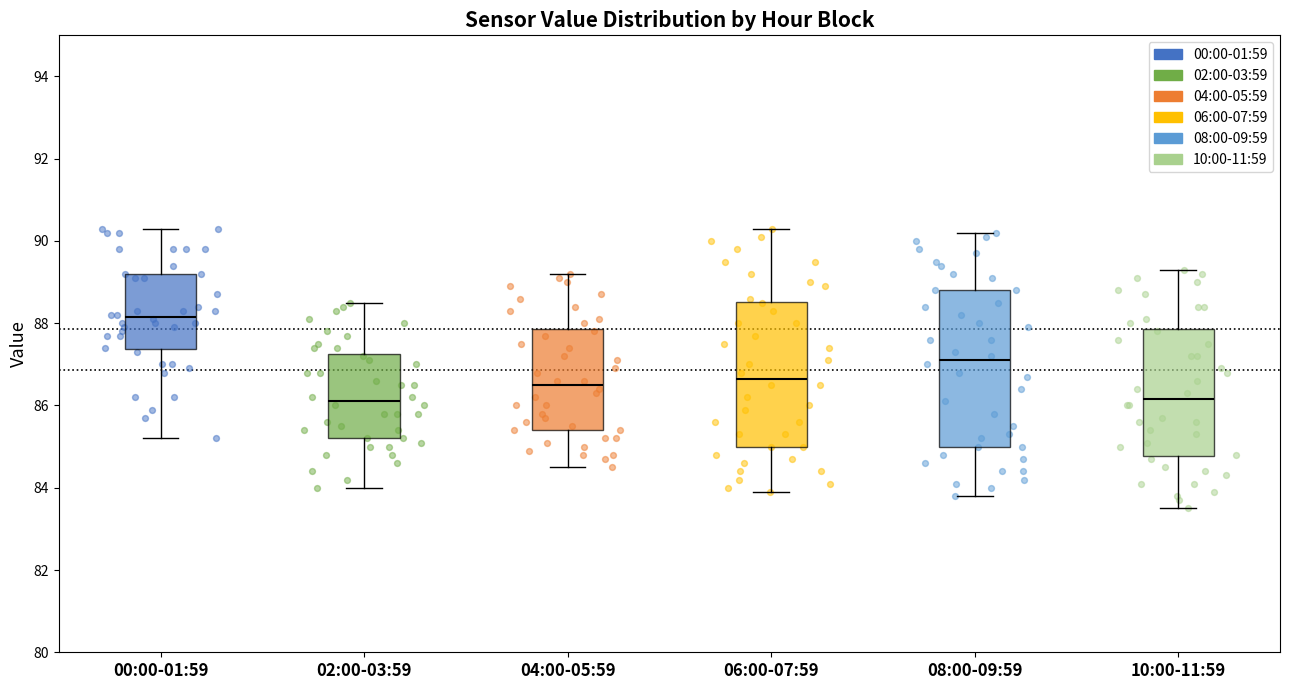

Which box is the tallest, from its lower edge to its upper edge?

08:00-09:59